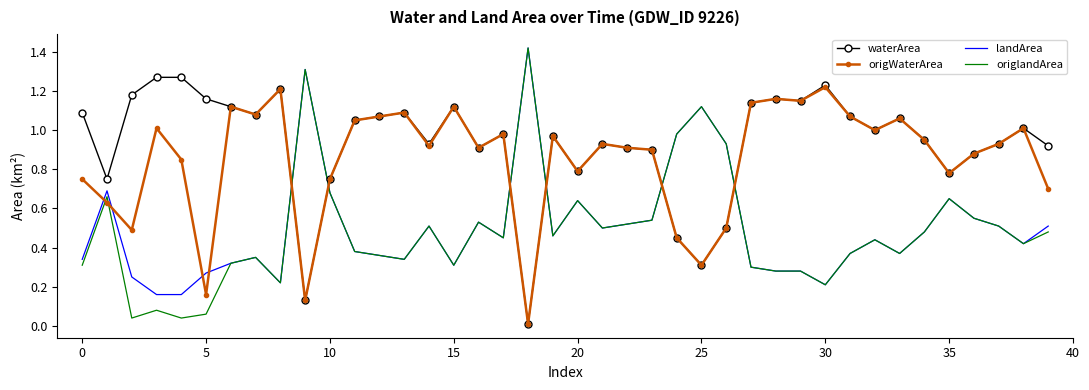

Which series has the largest total across all categories?

waterArea